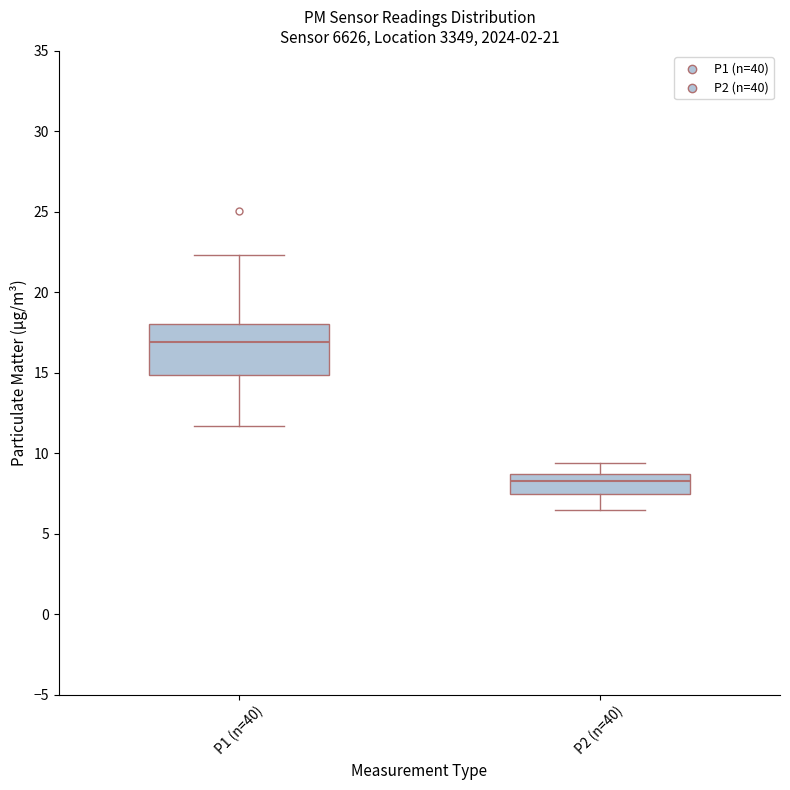

Where does the upper whisker of the box for P1 (n=40) end on the y-axis? The values are not printed on the chart, so give them approximately, as read against the axis.

22.5